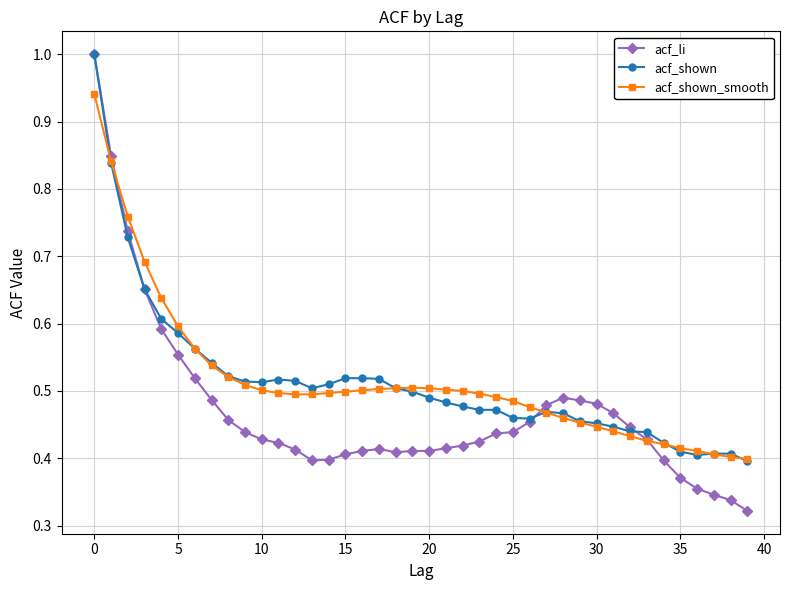

How many lines are shown in the chart?

3